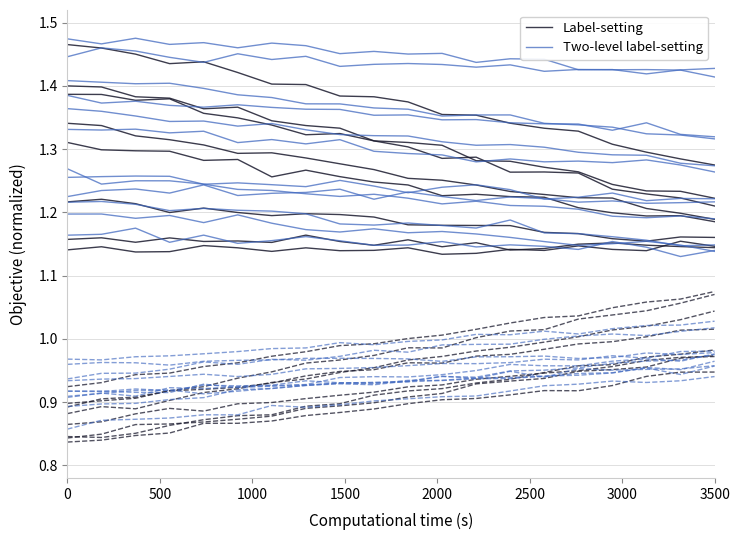

At which category does Two-level label-setting reach its first local peak?

500